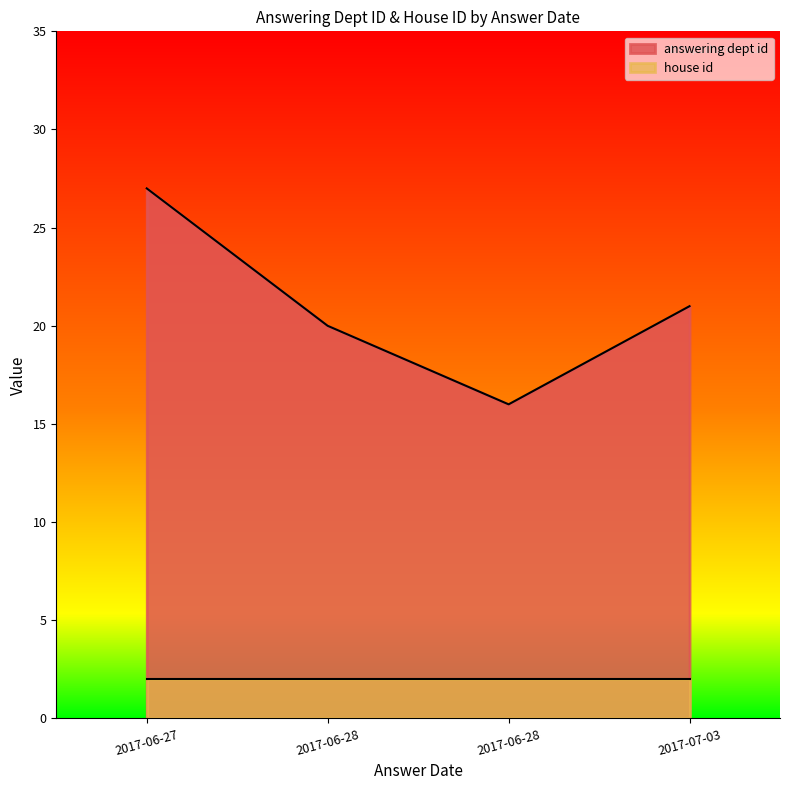

At which label does answering dept id reach its minimum?

2017-06-28